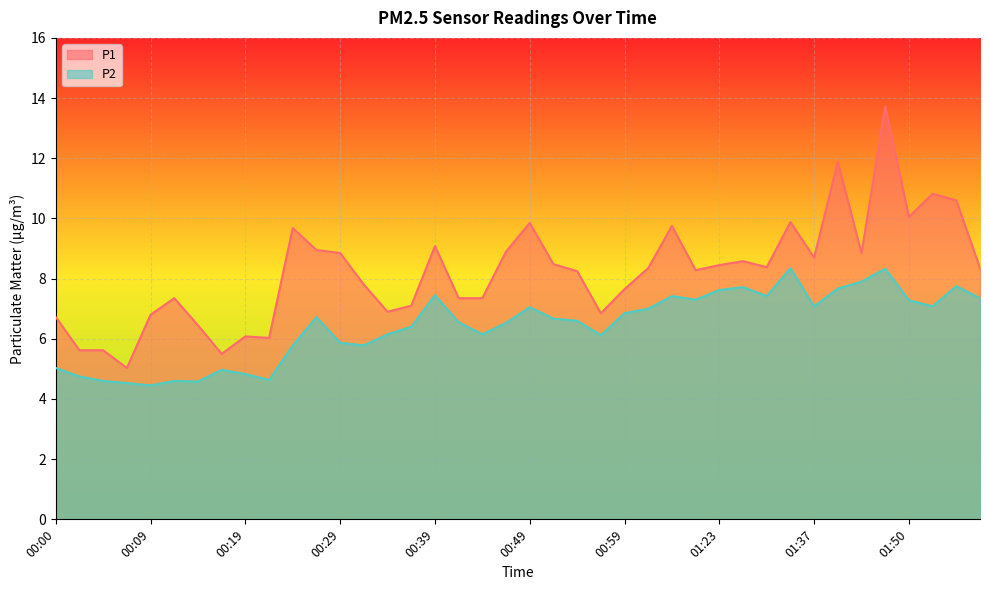

True or false: P2 and P1 cross at least once.

False